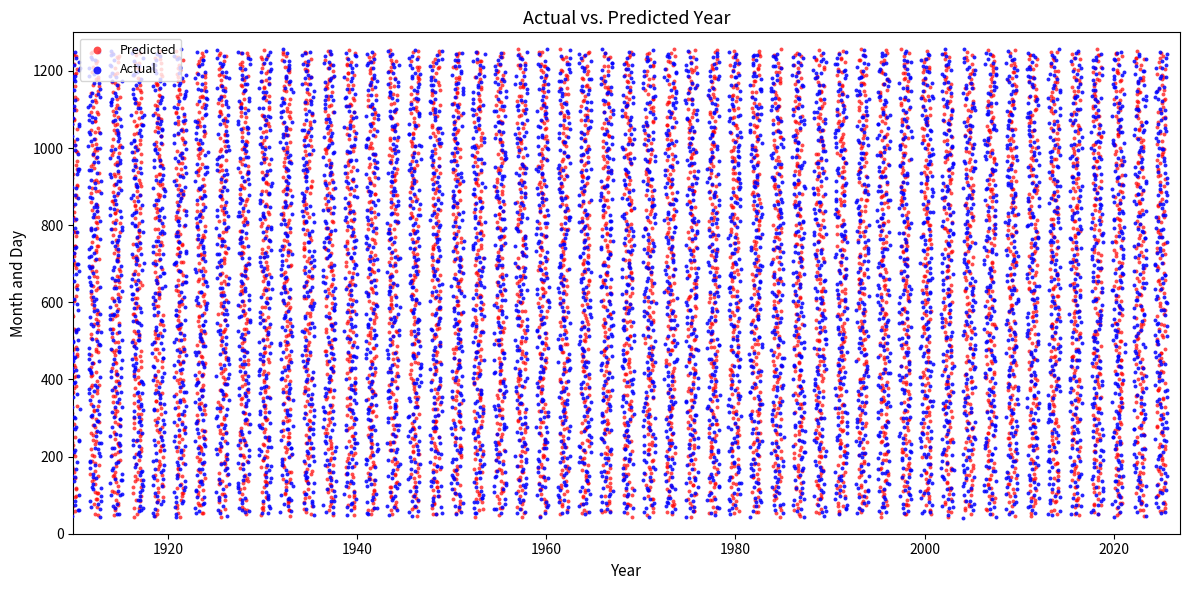

What are all the series names shown in the legend?

Predicted, Actual